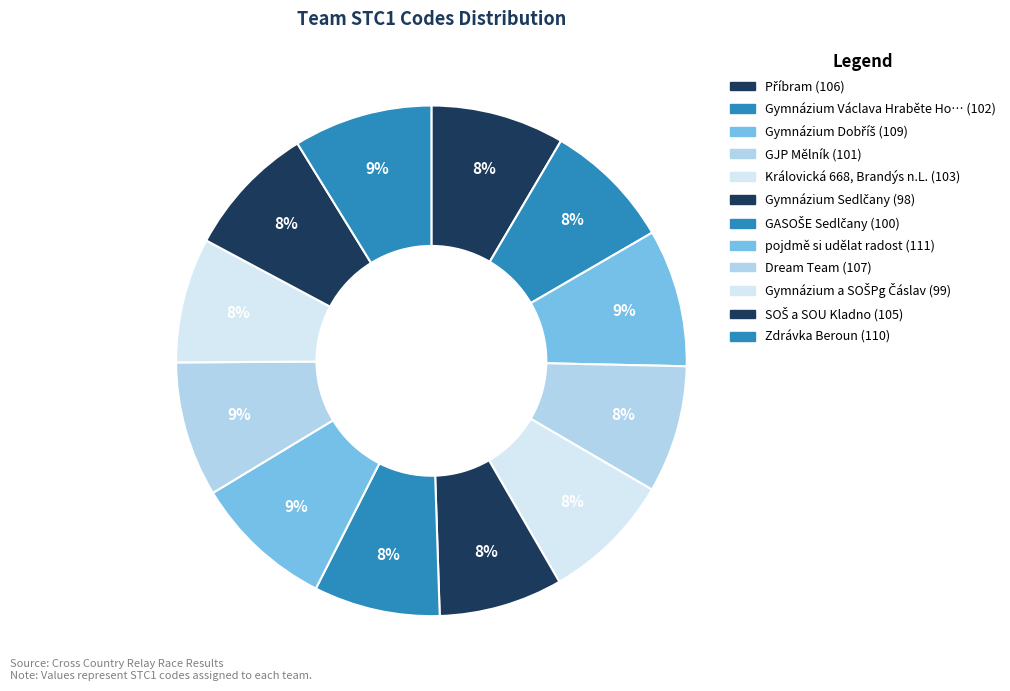

Which slice is the largest?

pojdmě si udělat radost